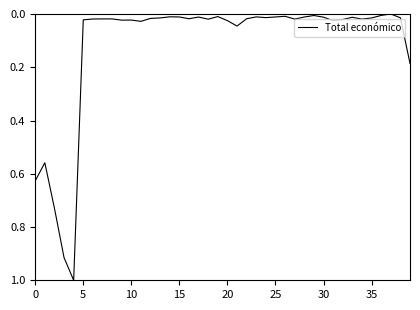

What is the difference between the maximum and minimum values?

1.0